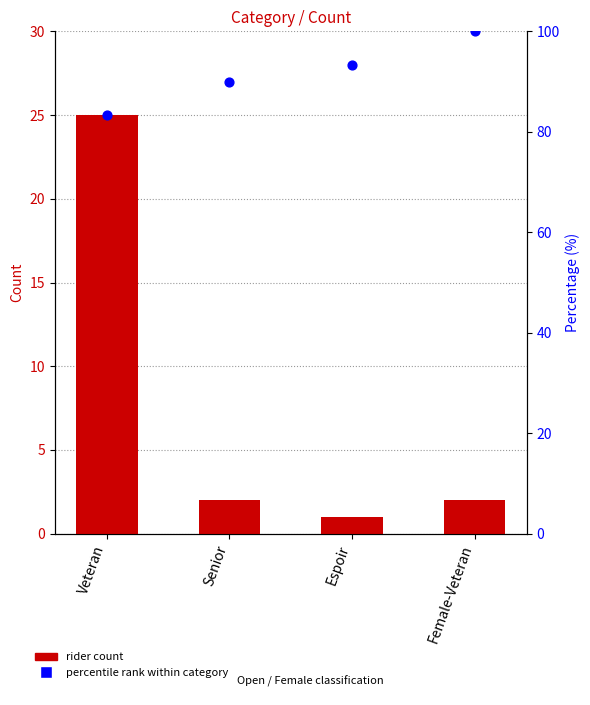

What are all the series names shown in the legend?

rider count, percentile rank within category